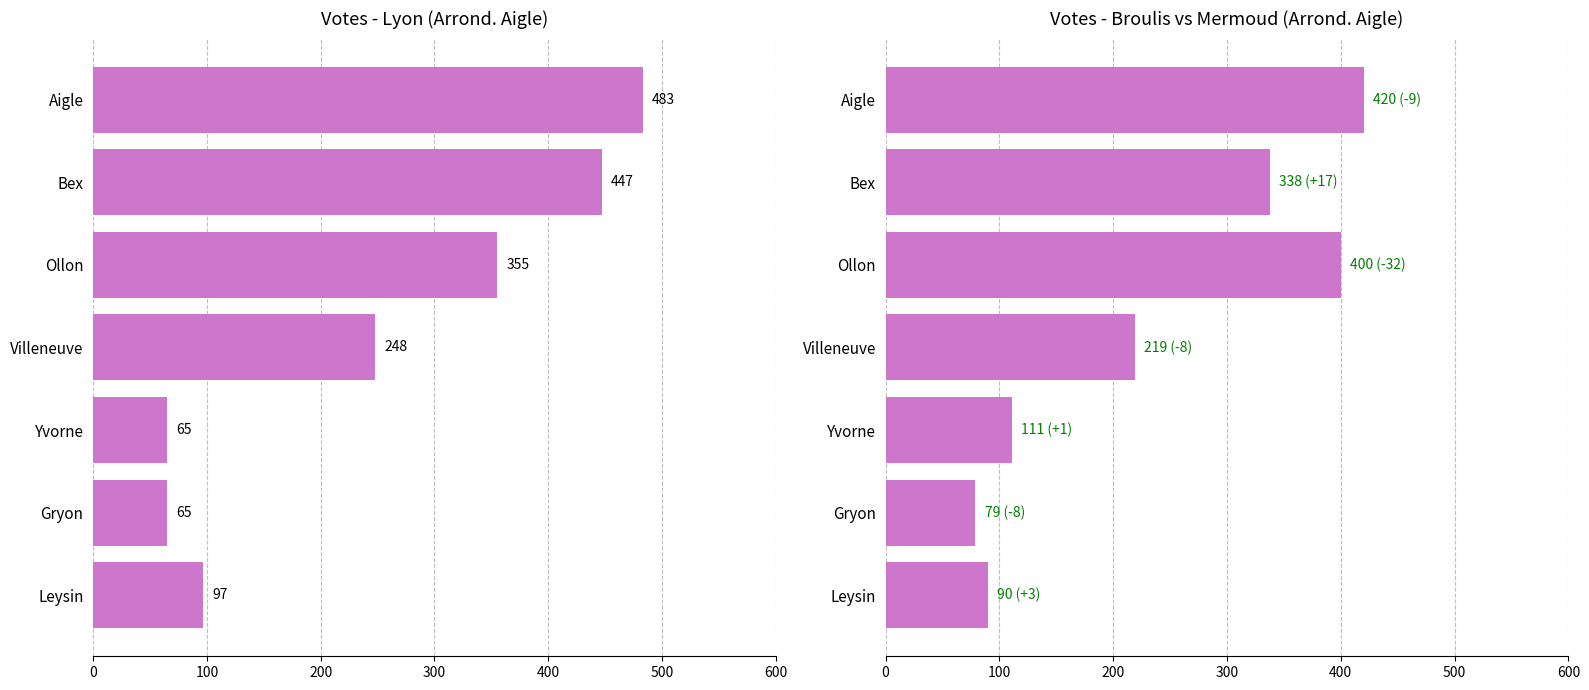

What is the smallest value displayed?

65